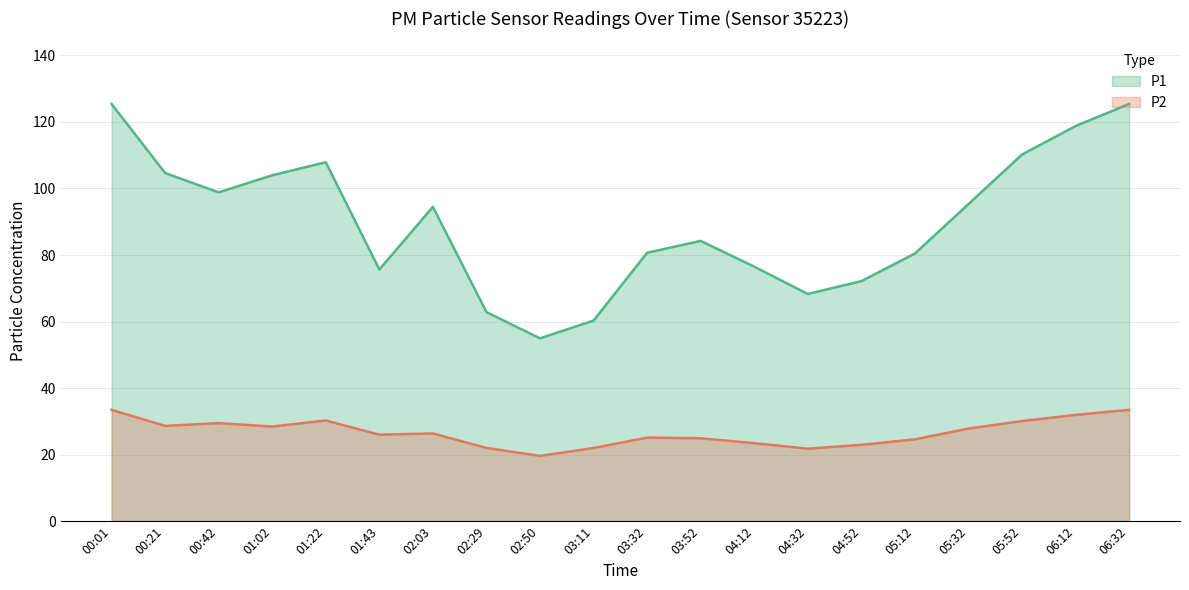

List the series in order of their overall mean, lowest first.

P2, P1